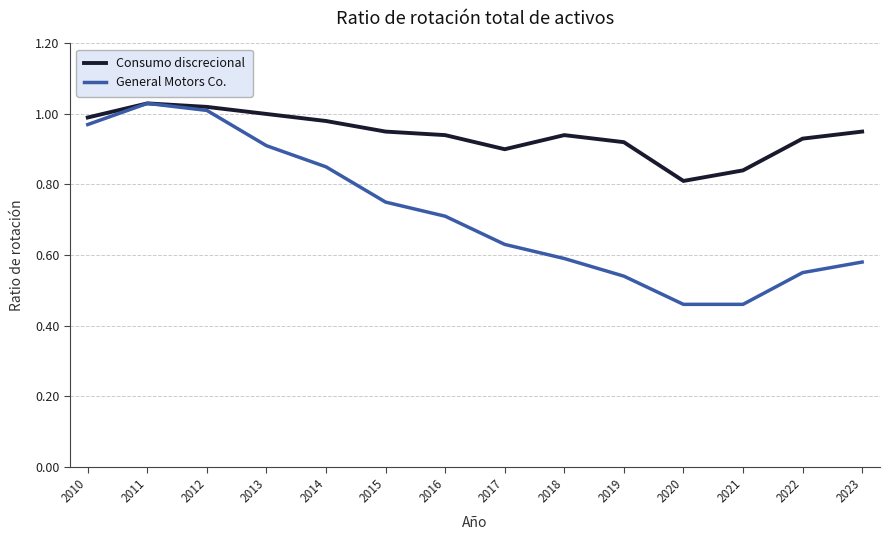

True or false: Consumo discrecional has a value of 1.6 at 2010.

False